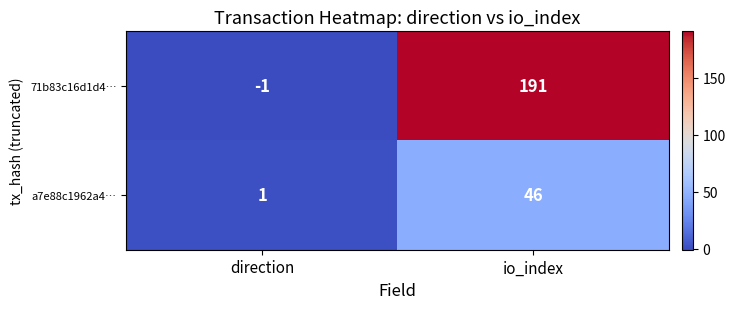

The 71b83c16d1d4… series shows 273 at io_index. True or false?

False